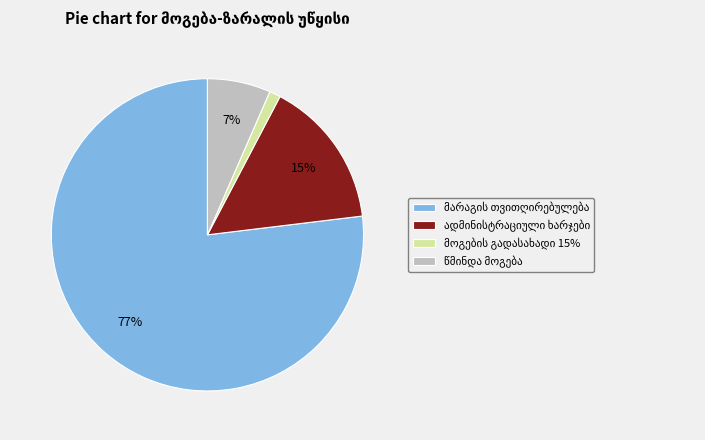

How many slices are in this pie chart?

4